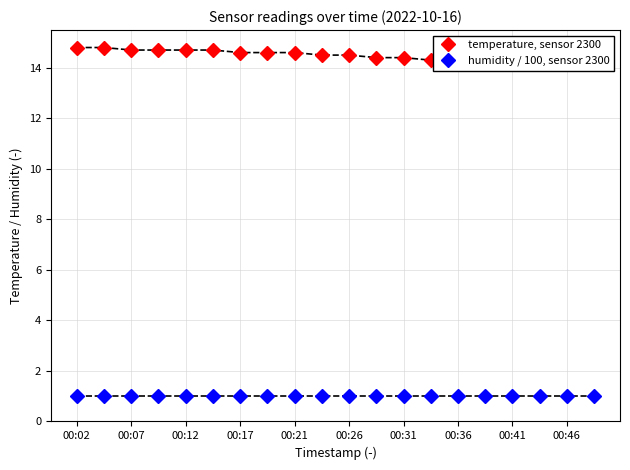

What is the highest value of the humidity / 100, sensor 2300 series?

1.0